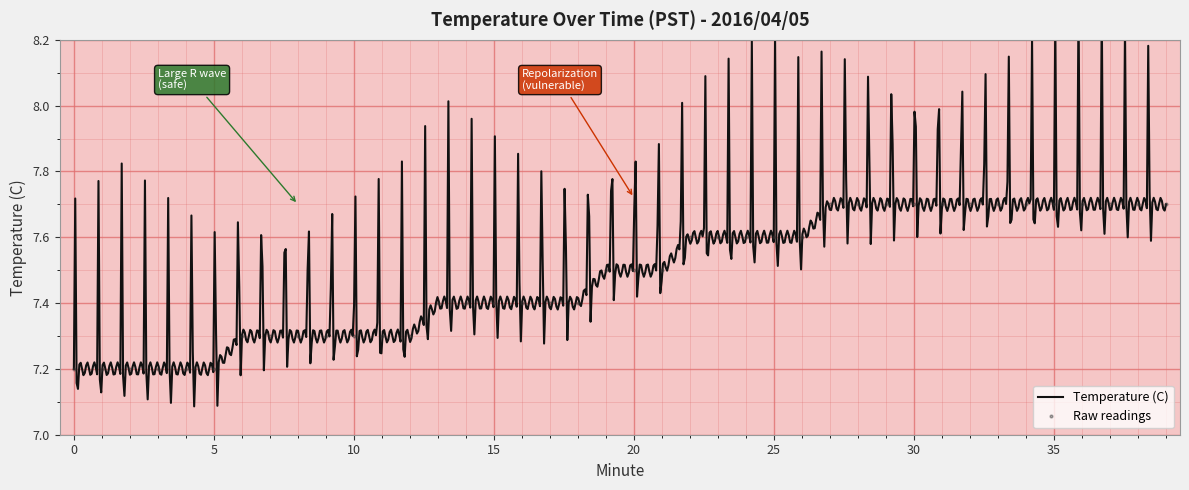

How many values are between 7 and 8?

40